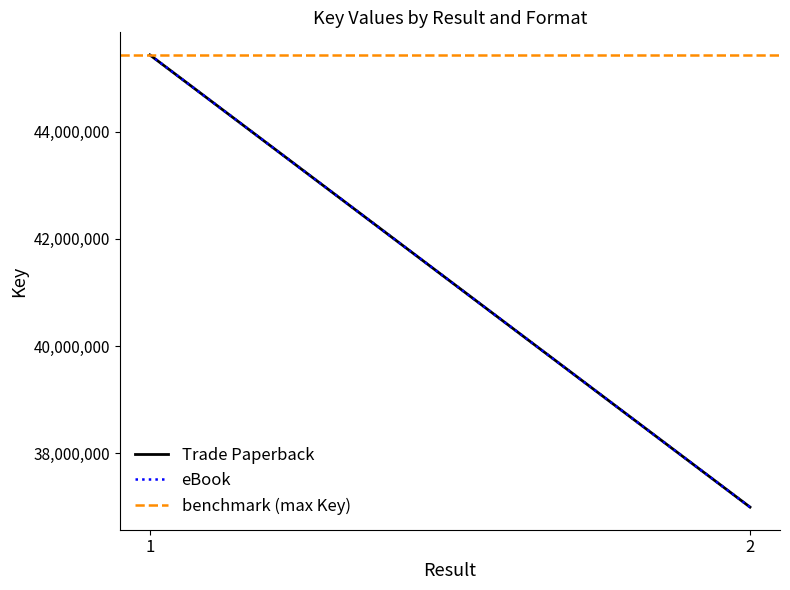

Which has a higher value, 1 or 2?

1